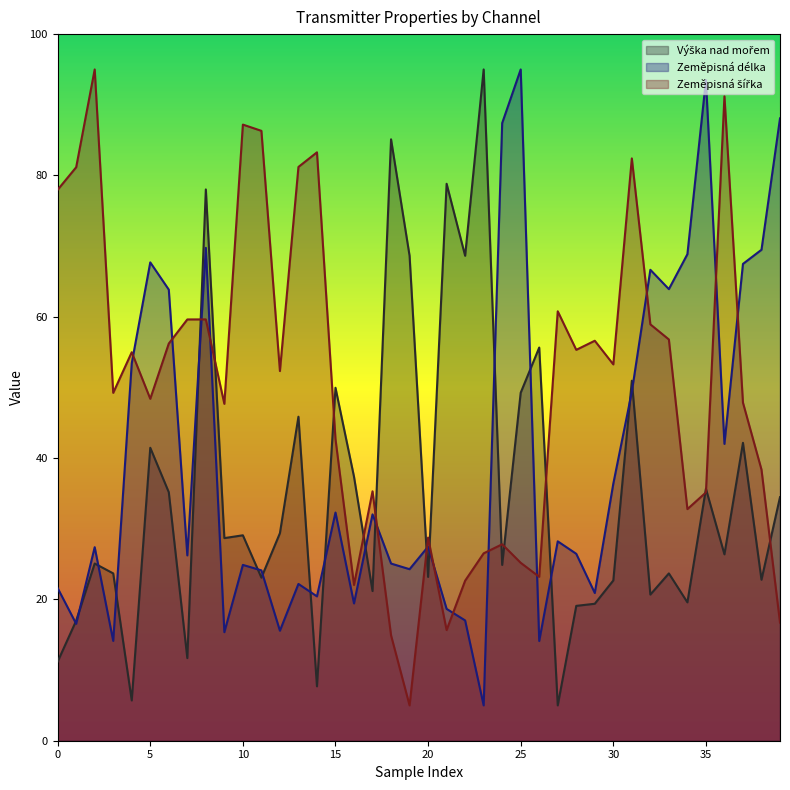

How many intersections are there between Zeměpisná délka and Výška nad mořem?

18